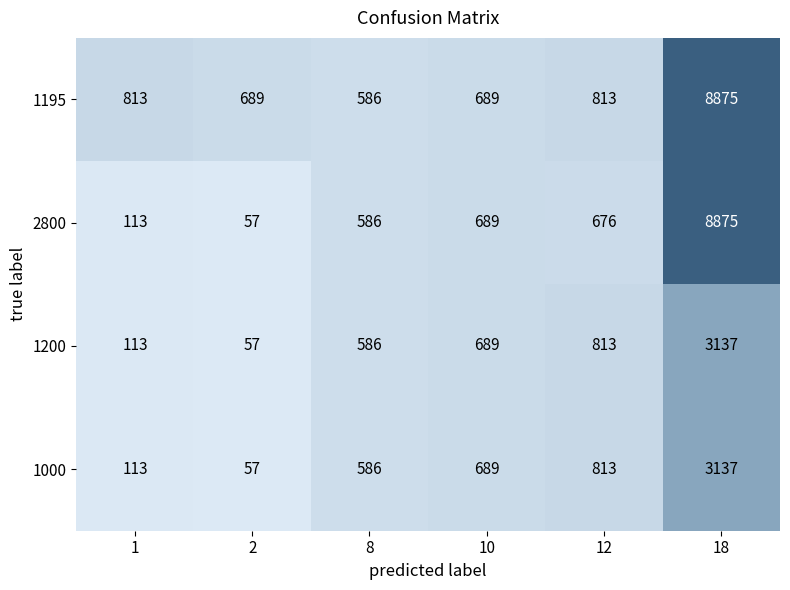

At how many categories does at least one series exceed 4060?

1